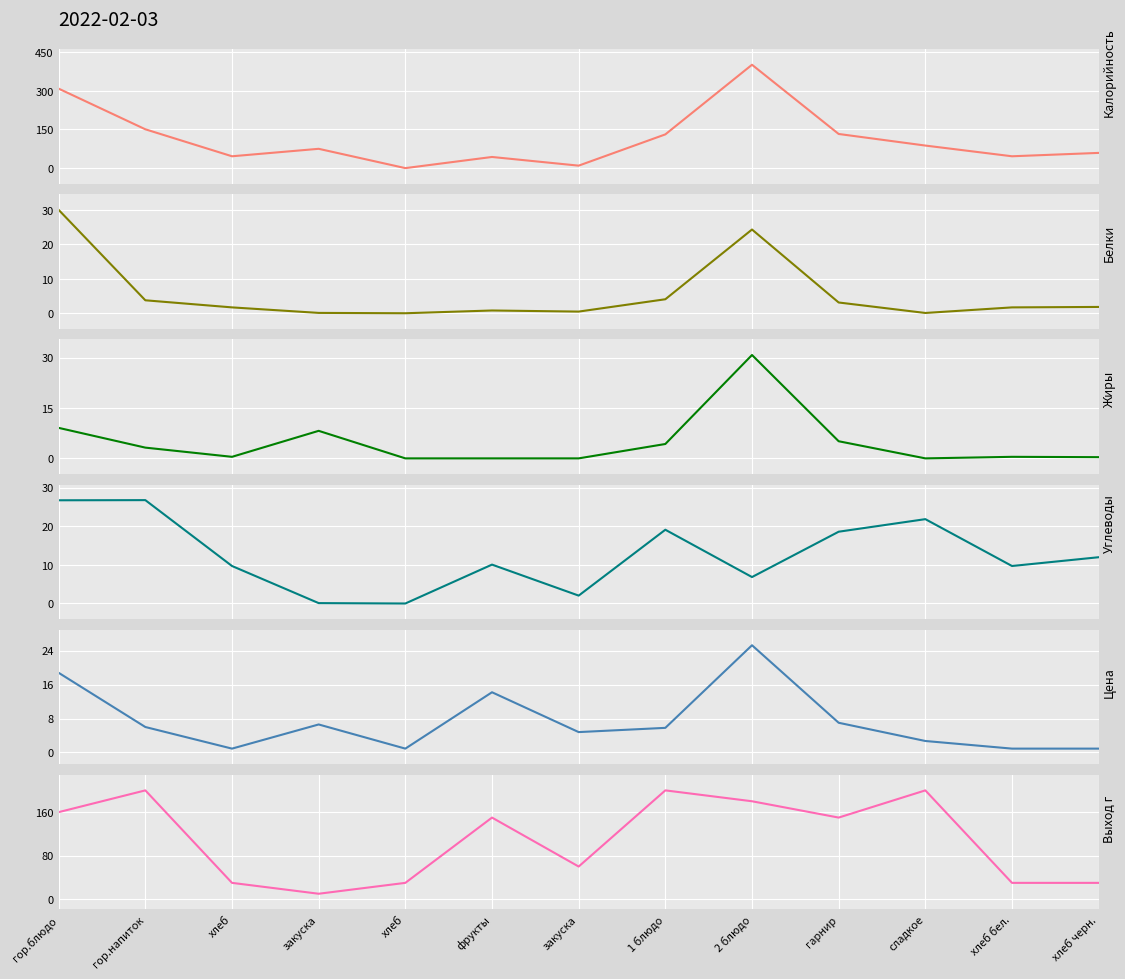

The value of Жиры at 2 блюдо is 30.8. True or false?

True